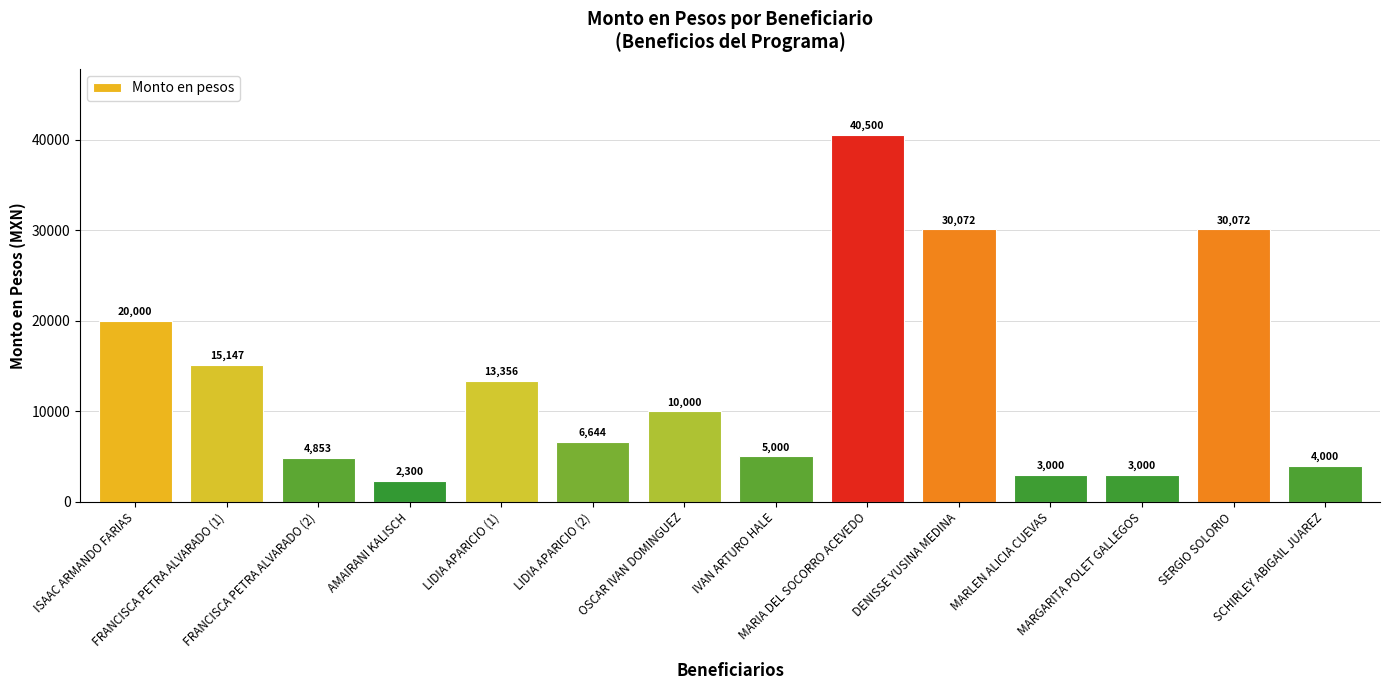

What is the sum of the values at FRANCISCA PETRA ALVARADO (1) and MARIA DEL SOCORRO ACEVEDO?

55647.0